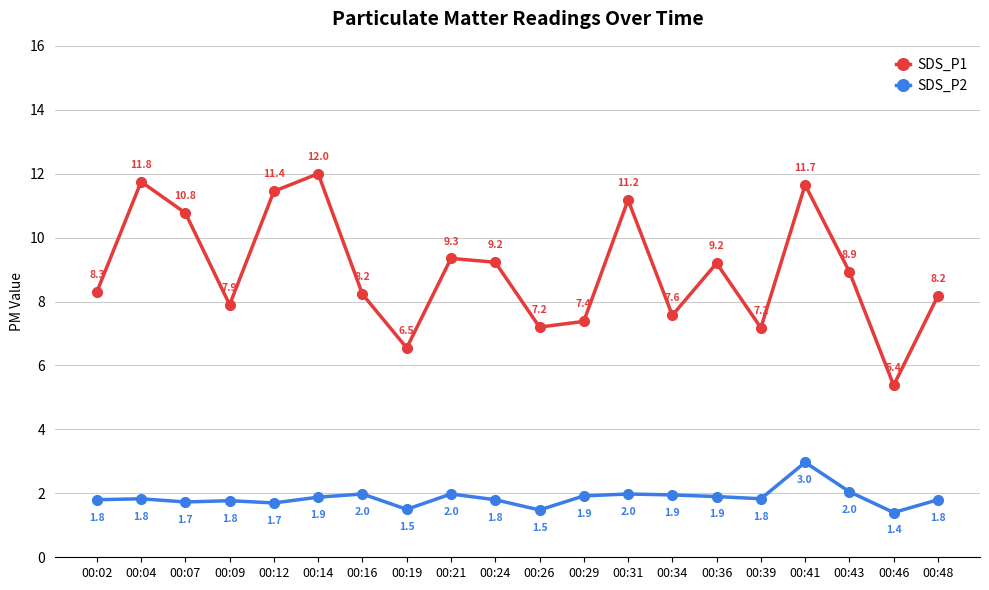

True or false: SDS_P2 and SDS_P1 cross at least once.

False